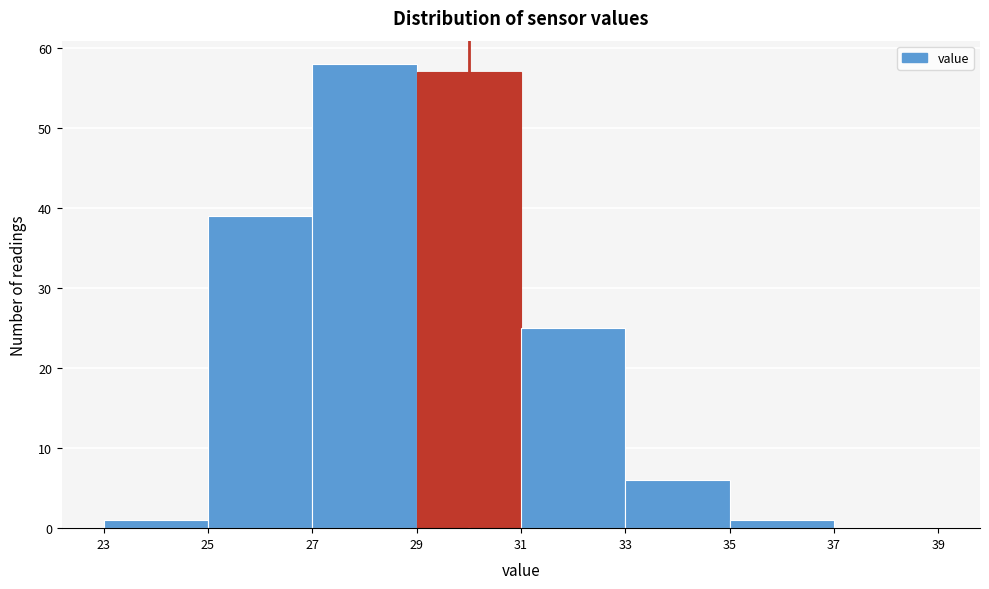

How tall is the bar that spans 23 to 25 on the x-axis? The values are not printed on the chart, so give them approximately, as read against the axis.

1